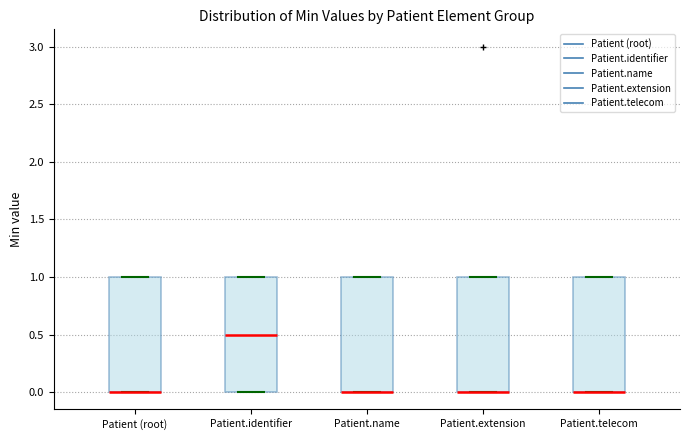

Reading left to right, read every box against the y-axis: the position of its median line, the range the box covers, and the ends of its whiskers. The values are not printed on the chart, so give them approximately, as read against the axis.

Patient (root): median 0.0 (drawn on the box's lower edge), box 0.0 to 1.0, whiskers 0.0 to 1.0
Patient.identifier: median 0.5, box 0.0 to 1.0, whiskers 0.0 to 1.0
Patient.name: median 0.0 (drawn on the box's lower edge), box 0.0 to 1.0, whiskers 0.0 to 1.0
Patient.extension: median 0.0 (drawn on the box's lower edge), box 0.0 to 1.0, whiskers 0.0 to 1.0
Patient.telecom: median 0.0 (drawn on the box's lower edge), box 0.0 to 1.0, whiskers 0.0 to 1.0